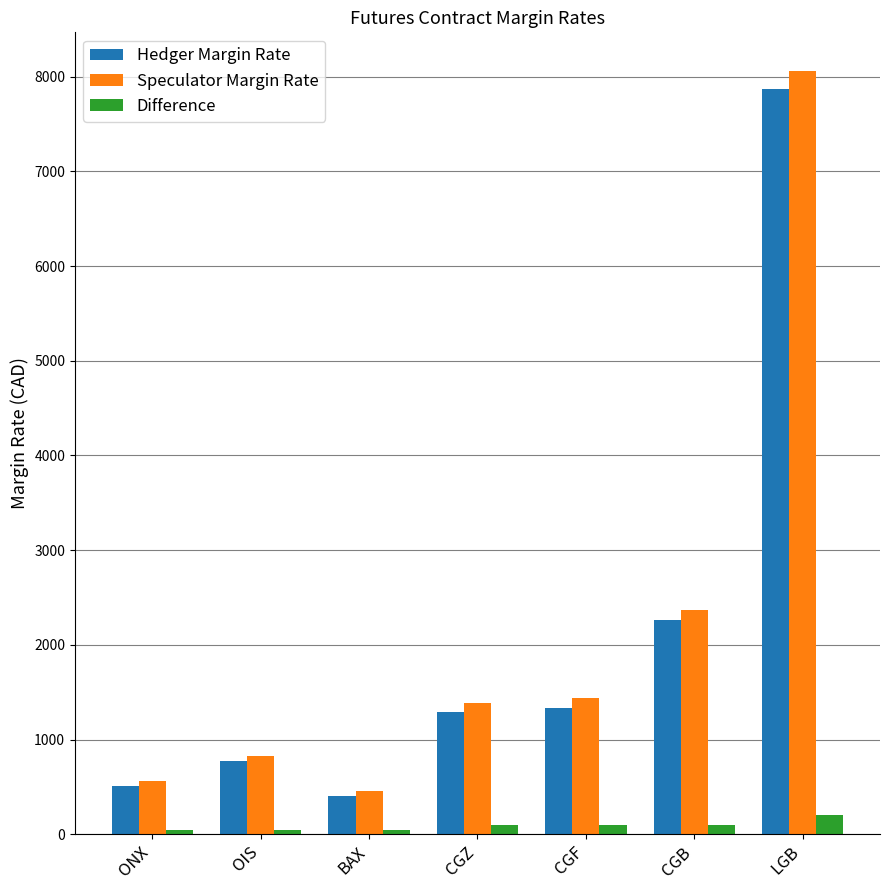

How many data points does each series have?

7